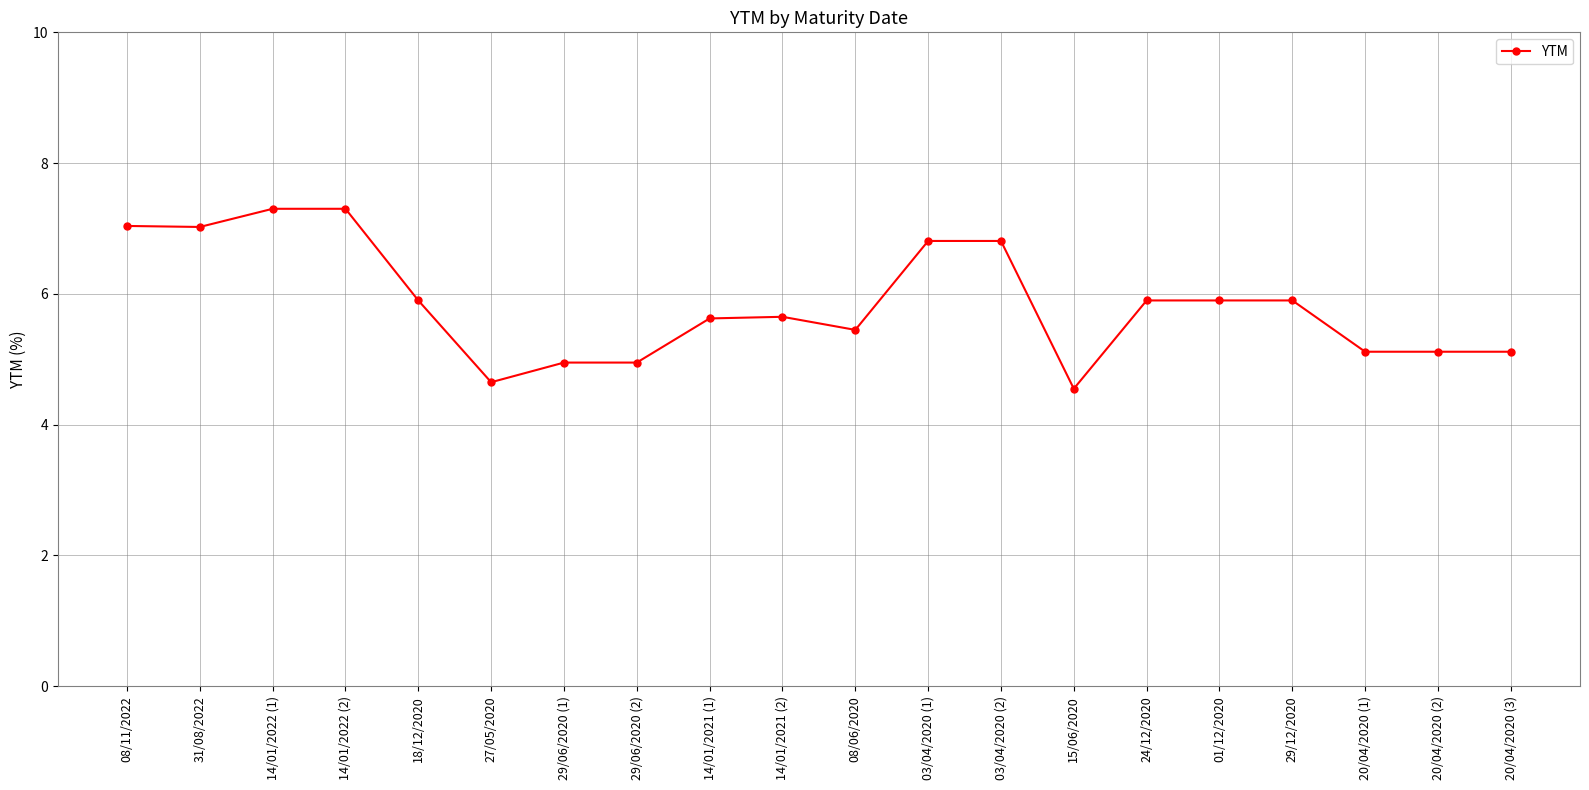

Which has a higher value, 08/06/2020 or 29/06/2020 (2)?

08/06/2020